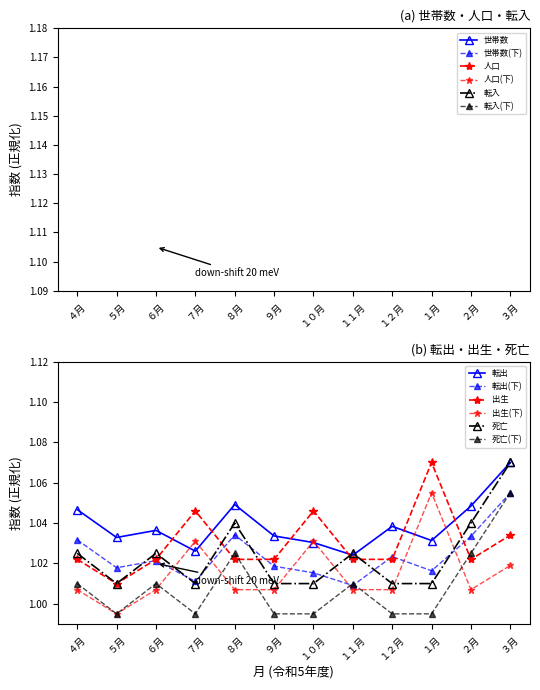

Where is 転出 nearest to the value 1?

１１月